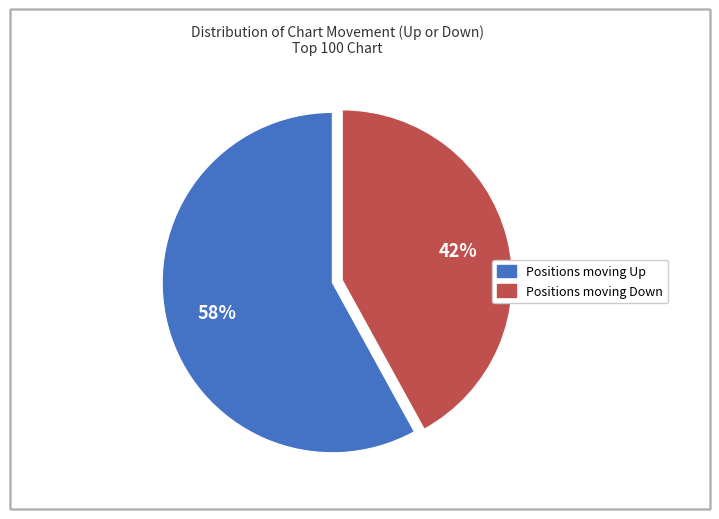

To the nearest percent, what is the average slice percentage?

50%